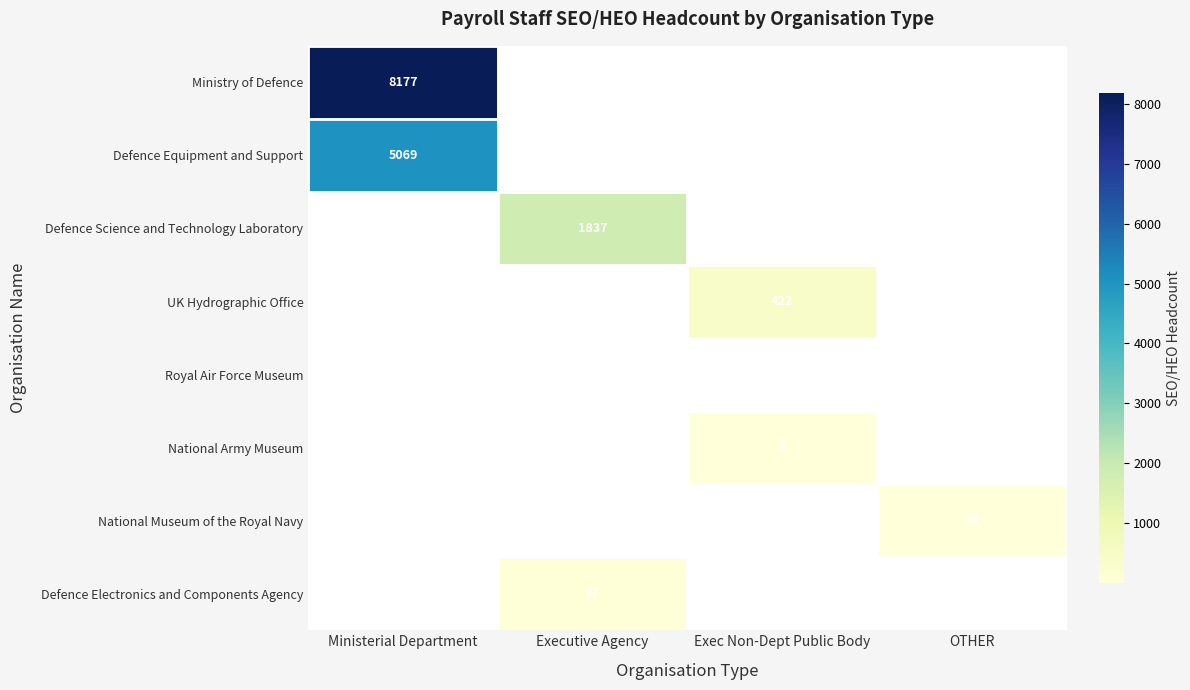

How many data points does each series have?

4